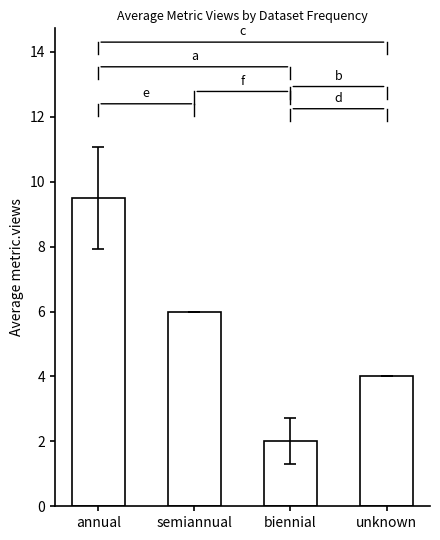

Which has a higher value, semiannual or biennial?

semiannual